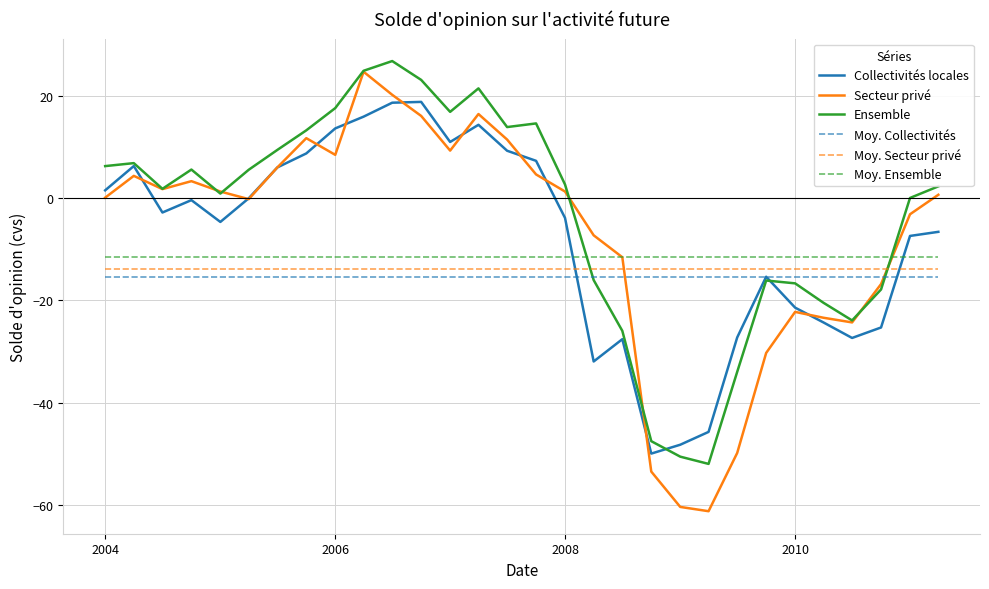

True or false: Ensemble and Moy. Ensemble intersect in this chart.

True